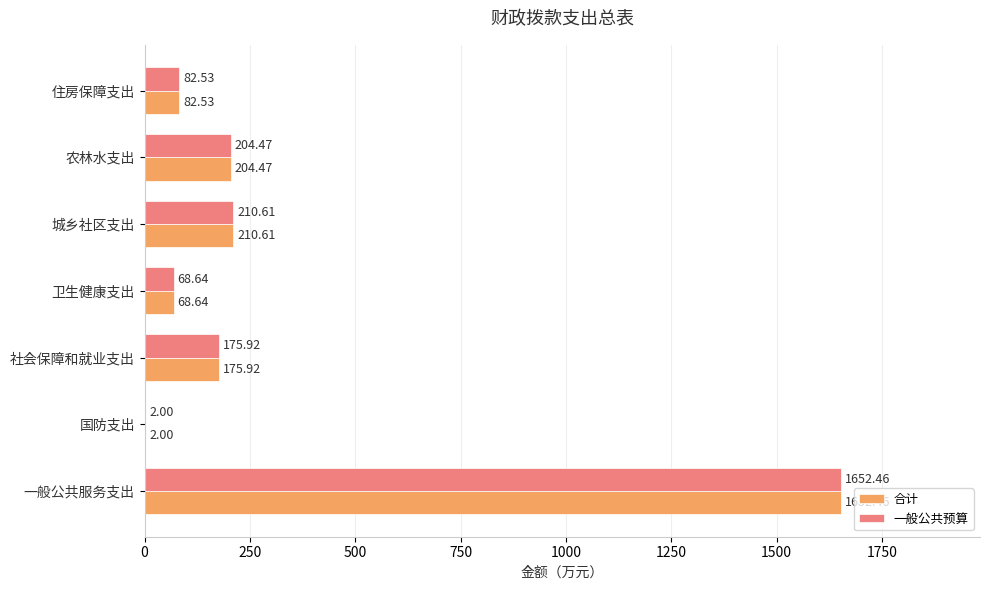

What is the sum of all 一般公共预算 values?

2396.6